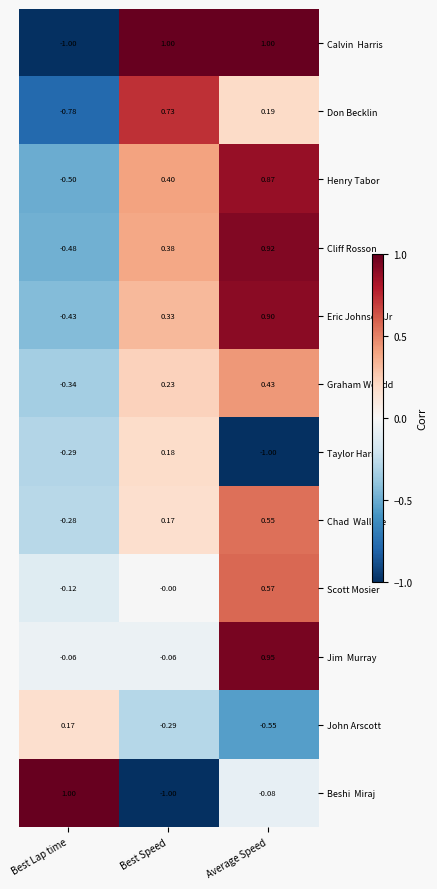

What is the total value across all series at Average Speed?

4.8